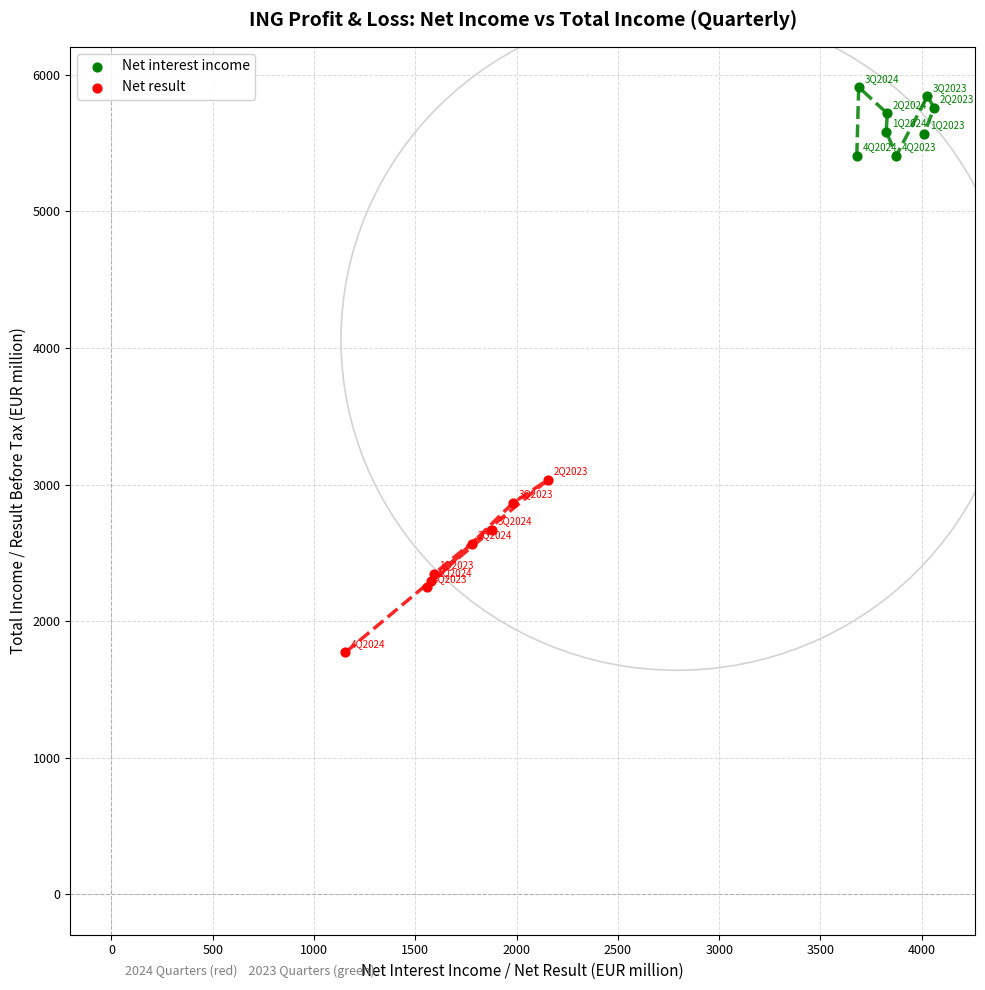

Which series reaches the maximum Y coordinate?

Net interest income